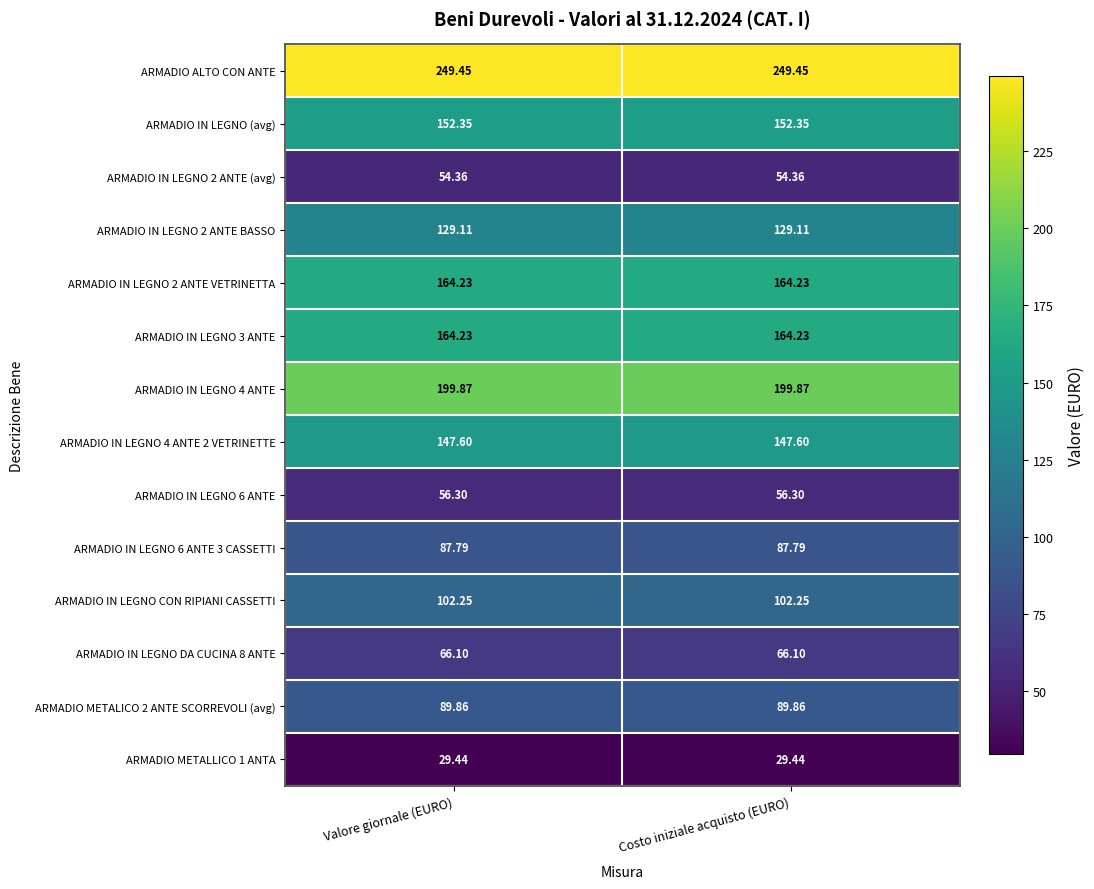

Is the value of ARMADIO IN LEGNO 4 ANTE at Valore giornale (EURO) greater than the value of ARMADIO IN LEGNO (avg) at Valore giornale (EURO)?

Yes